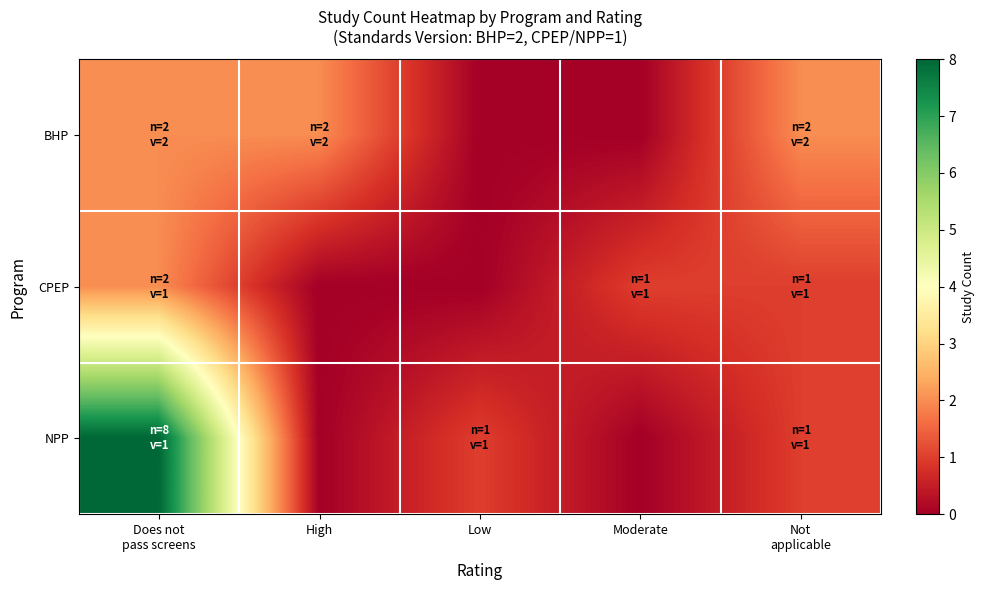

At Does not pass screens, list the series in order from largest to smallest.

NPP, BHP, CPEP